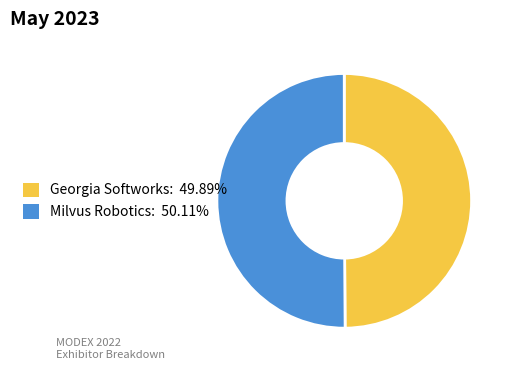

How many segments does this pie chart have?

2